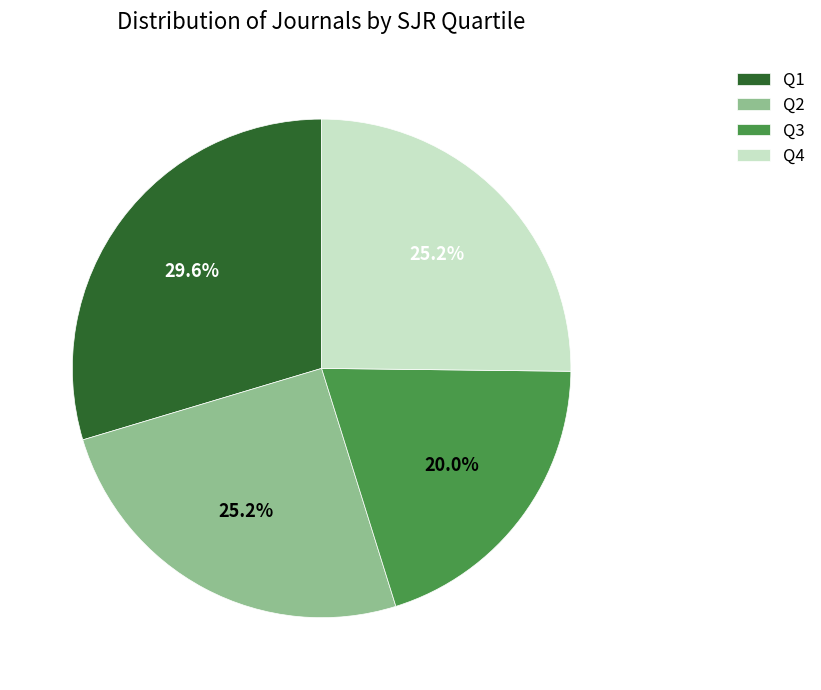

How many slices are in this pie chart?

4